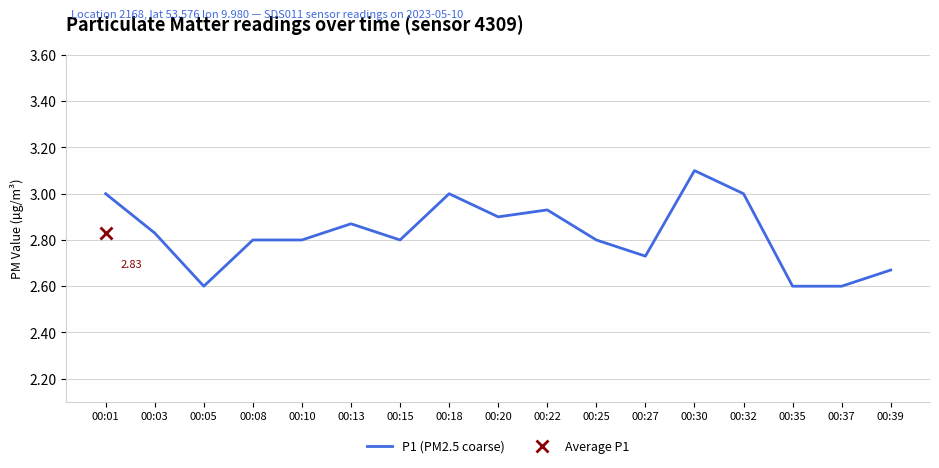

The value at 00:01 is 4.9. True or false?

False